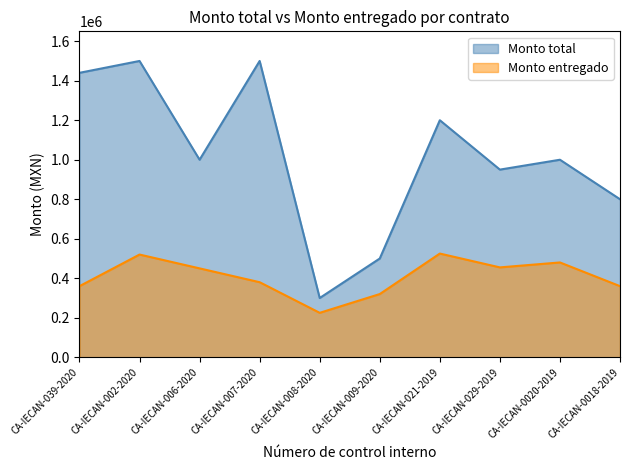

Is it true that Monto total equals 590758 at CA-IECAN-039-2020?

False